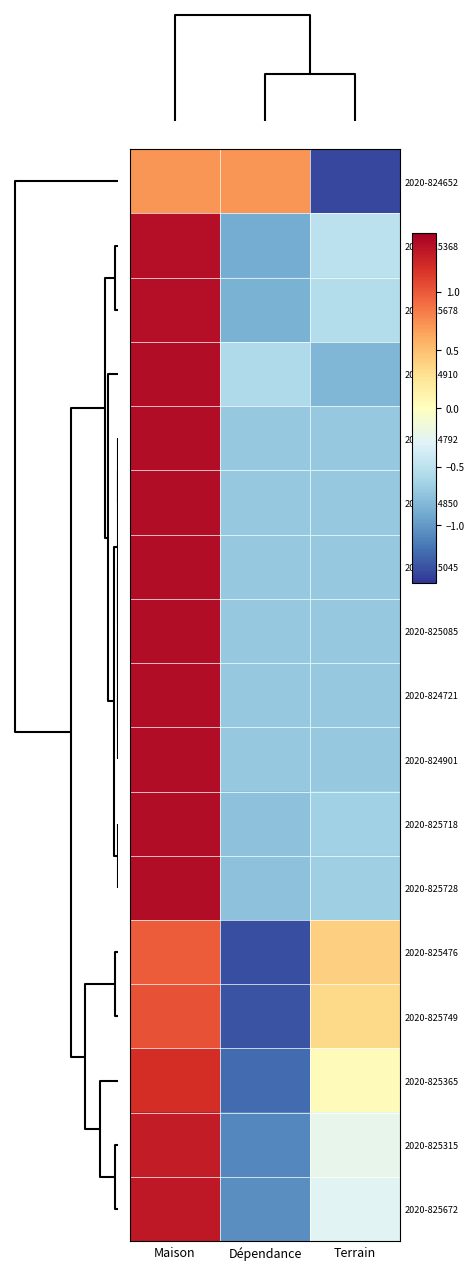

List the series in order of their peak value, lowest first.

row_0, row_12, row_13, row_14, row_15, row_16, row_1, row_2, row_3, row_10, row_11, row_6, row_4, row_5, row_7, row_8, row_9